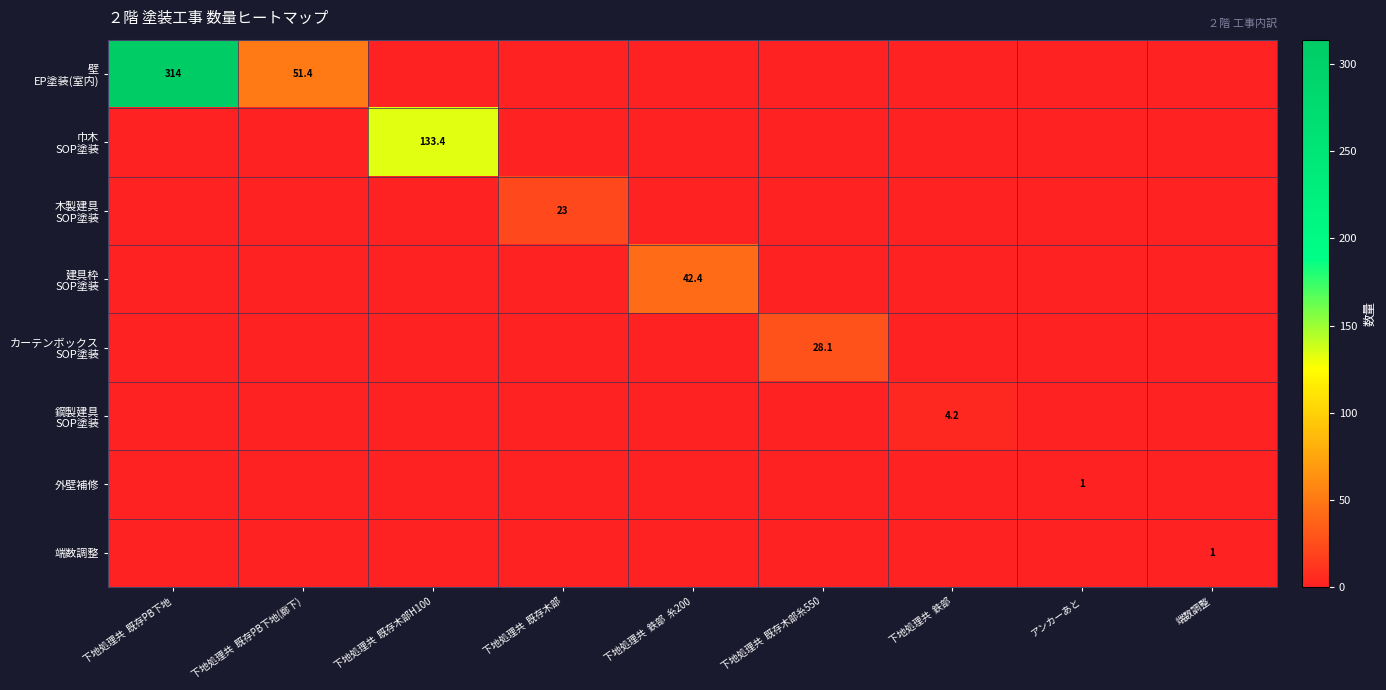

Is it true that 端数調整 equals 0.3 at アンカーあと?

False